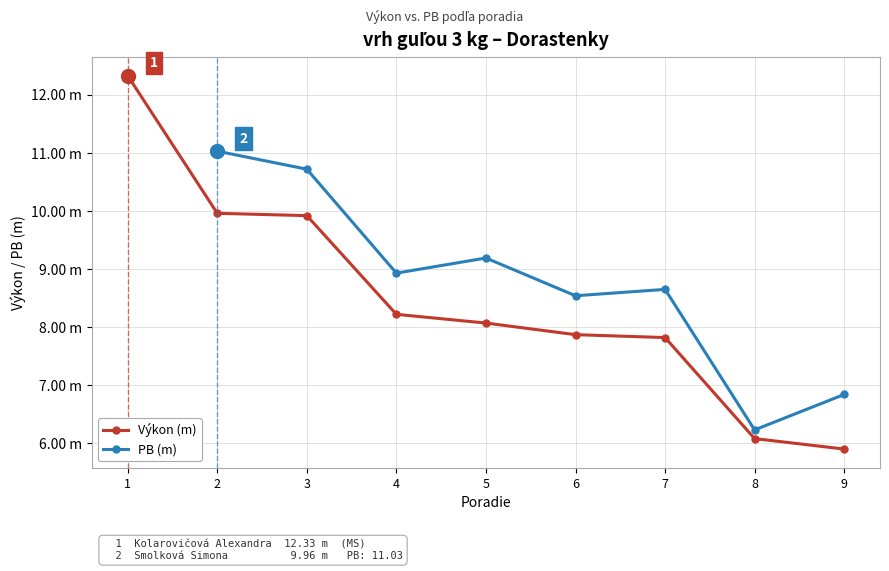

True or false: Výkon (m) and PB (m) cross at least once.

False